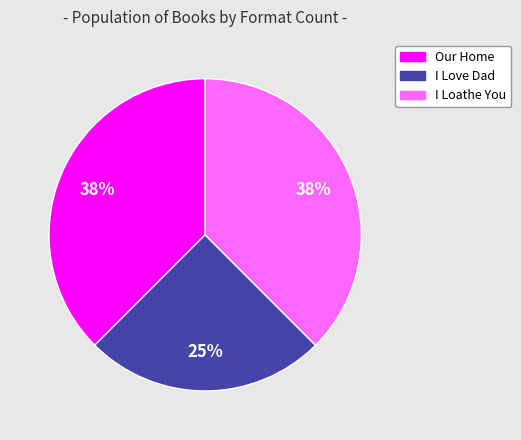

Which category has the smallest portion of the pie?

I Love Dad